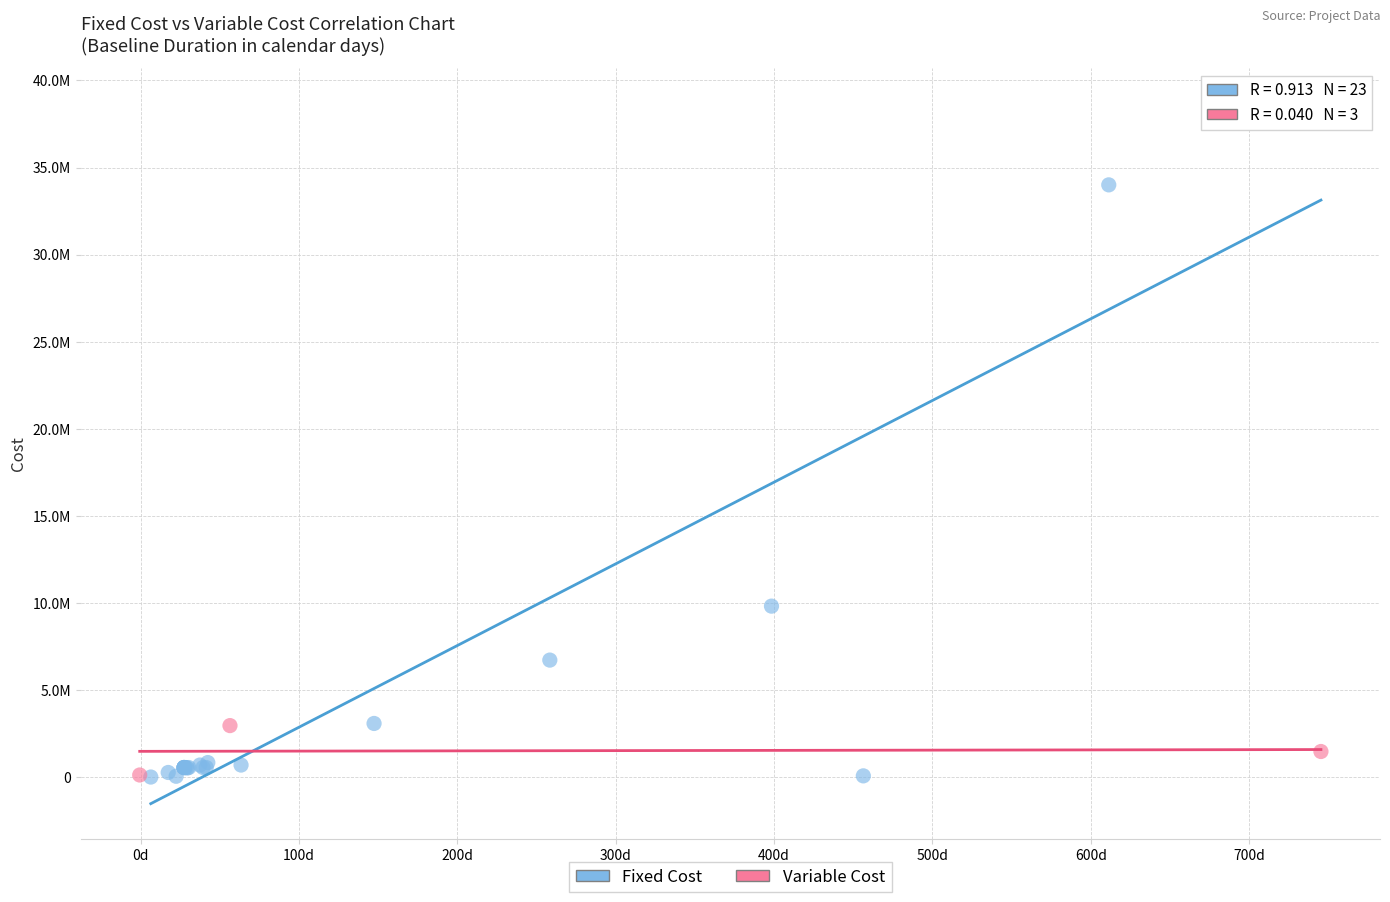

Which series has the widest spread of Y values?

Fixed Cost